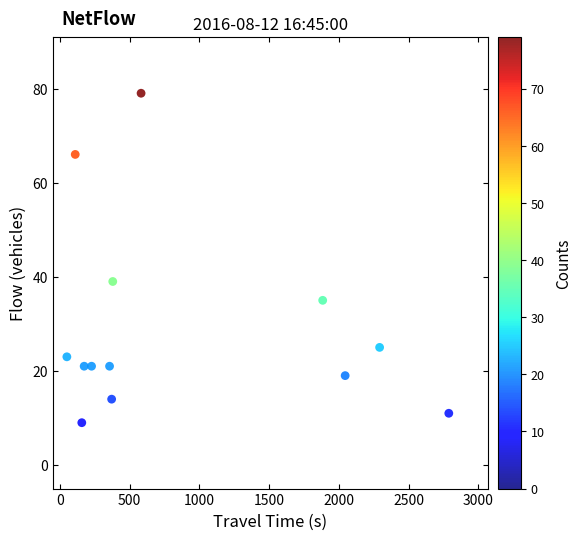

What Y value in the scatter plot is closest to 44?

39